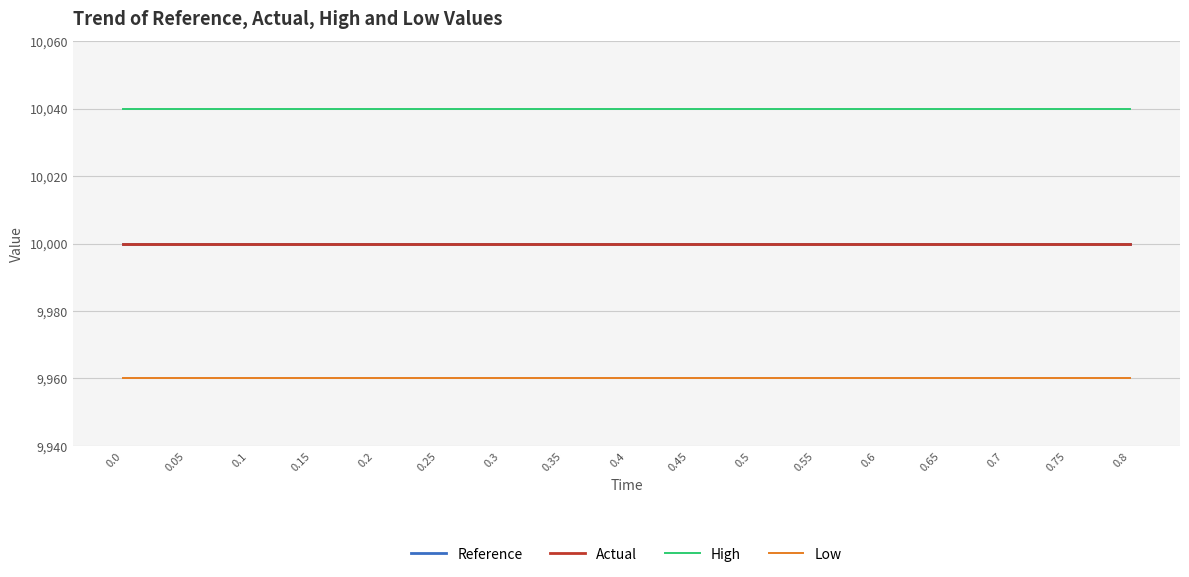

Is this an area chart (filled region under the line)?

No